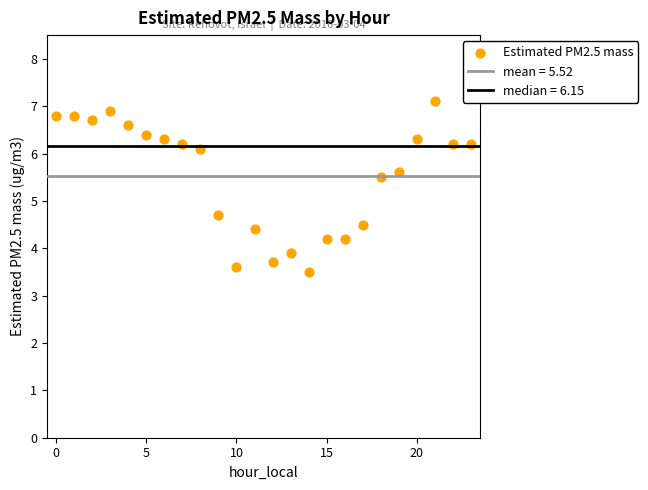

What is the range of Y values (max minus min)?

3.6